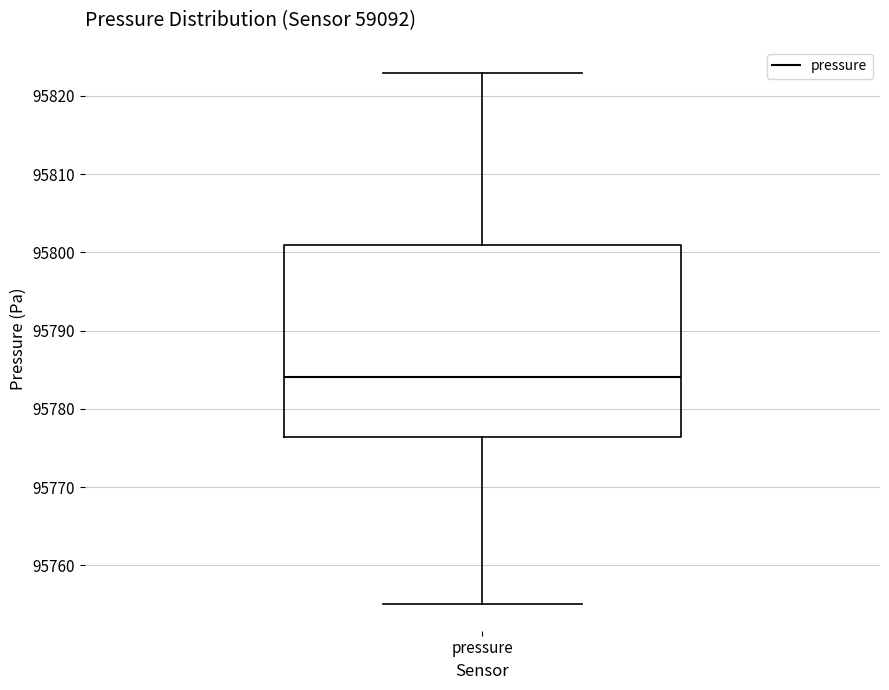

Where does the lower whisker of the box for pressure end on the y-axis? The values are not printed on the chart, so give them approximately, as read against the axis.

95755